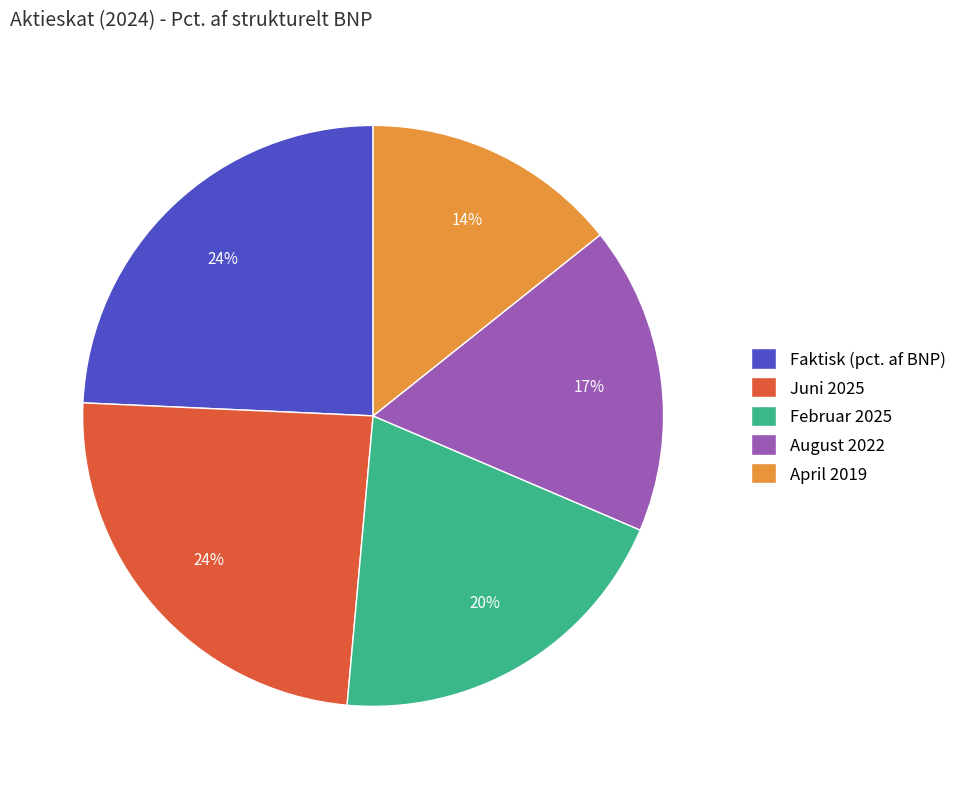

How many segments does this pie chart have?

5